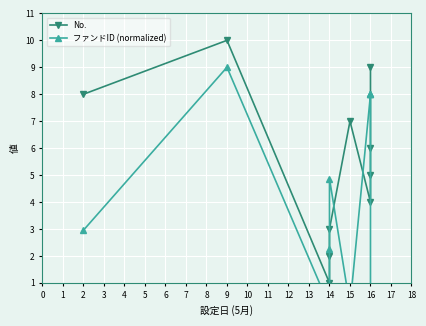

What is the value of the No. point at the 6th from the left?

7.0